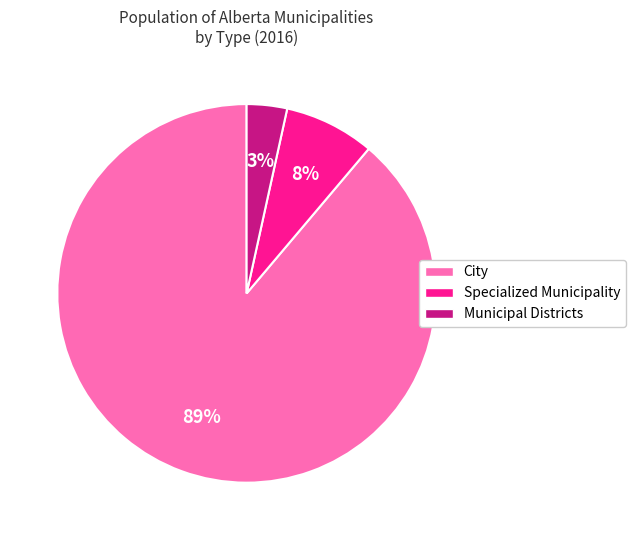

Which category has the smallest portion of the pie?

Municipal Districts